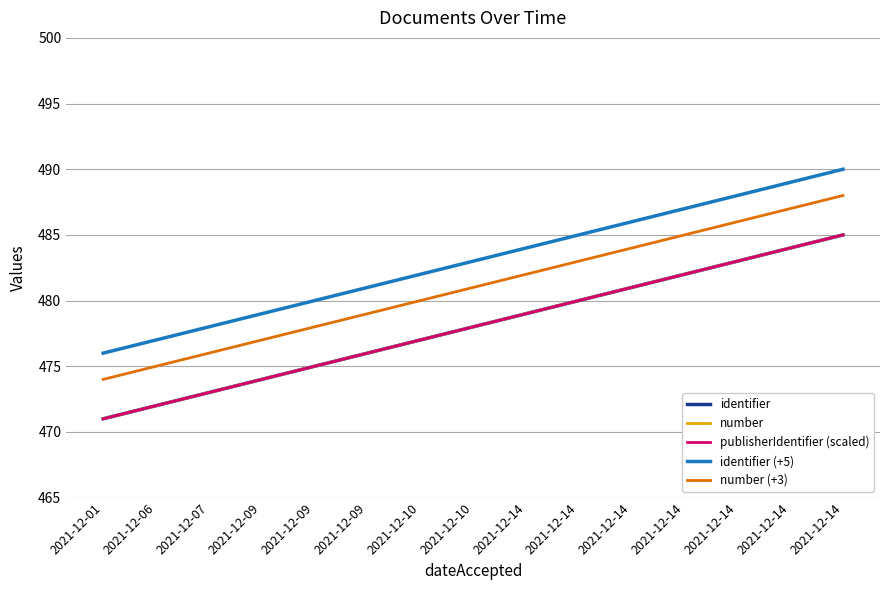

Does the chart have visible grid lines?

Yes